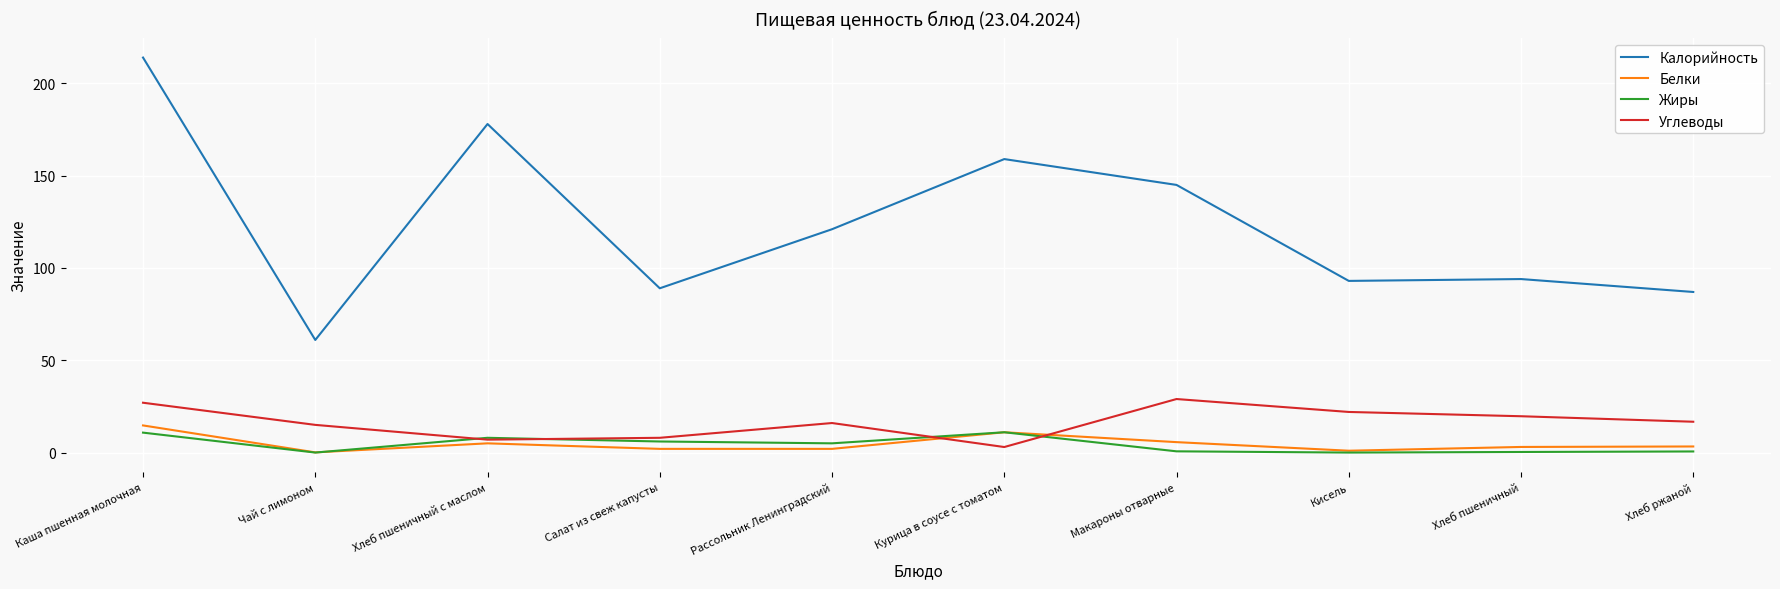

Where is the first local minimum for Калорийность?

Чай с лимоном